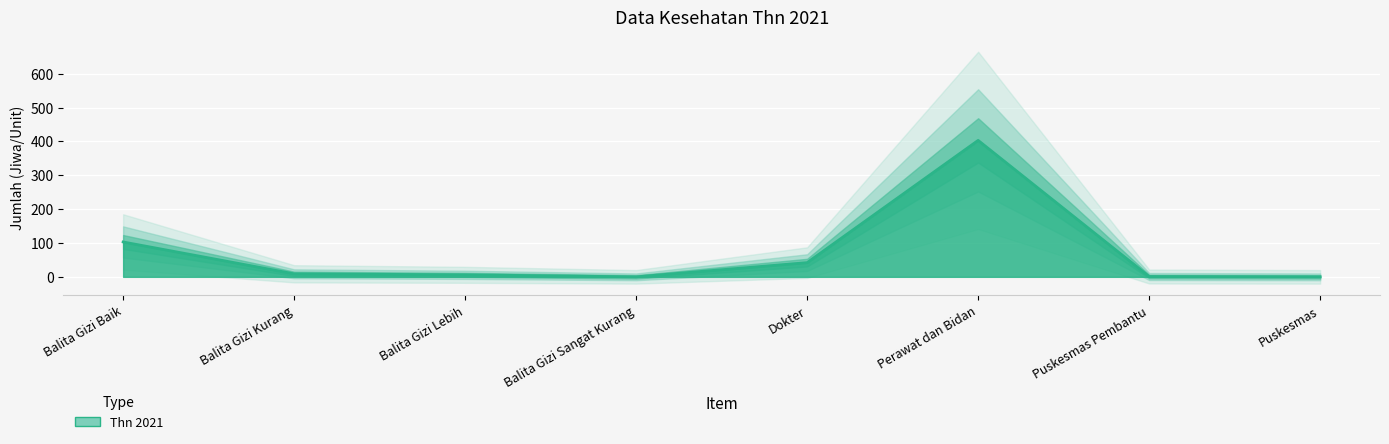

What is the label of the 7th point from the left?

Puskesmas Pembantu